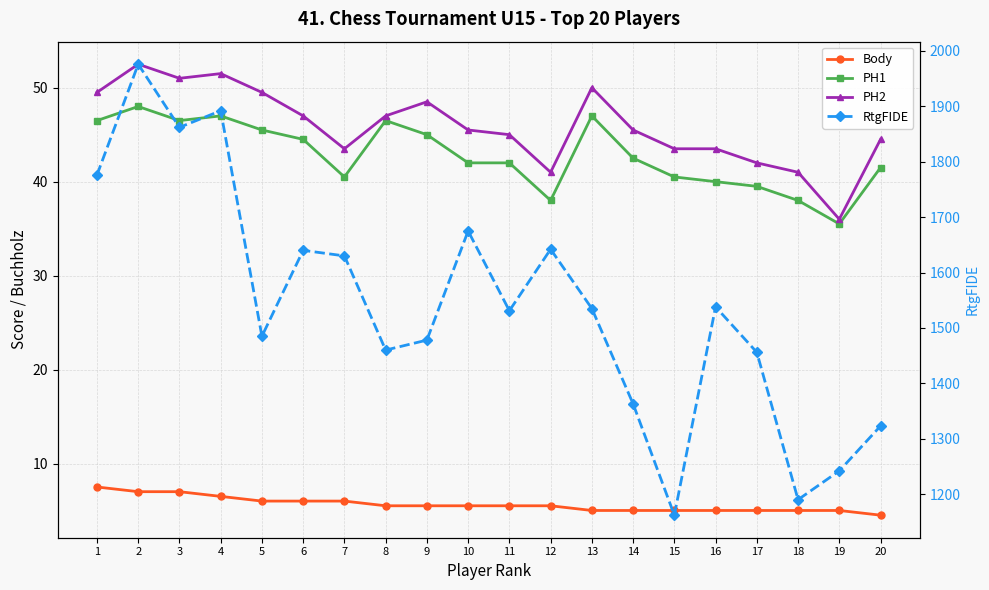

What is the difference between the maximum and minimum values in the RtgFIDE series?

814.0